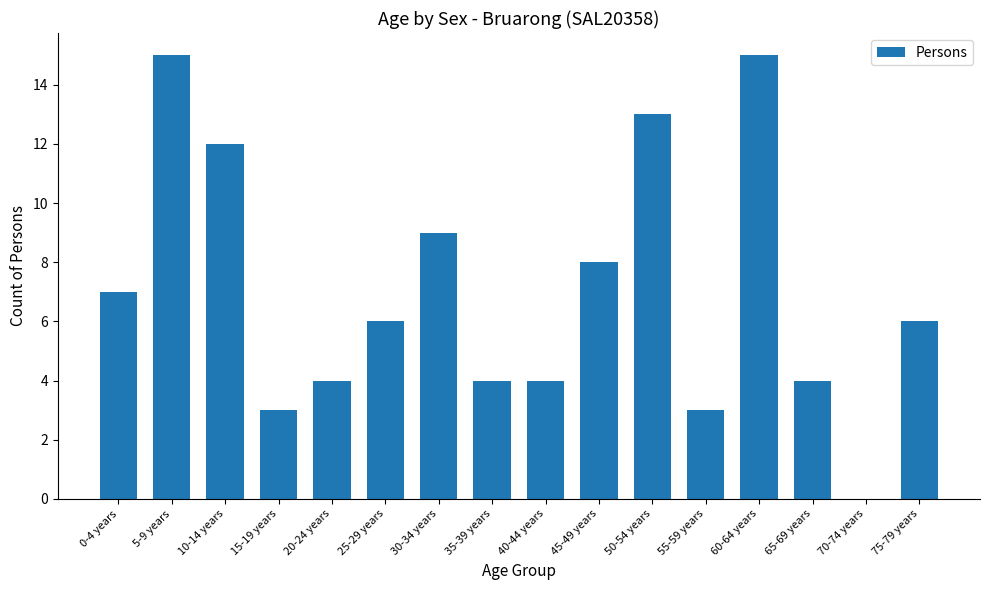

Approximately how many times larger is the value at 20-24 years compared to 15-19 years?

1.3